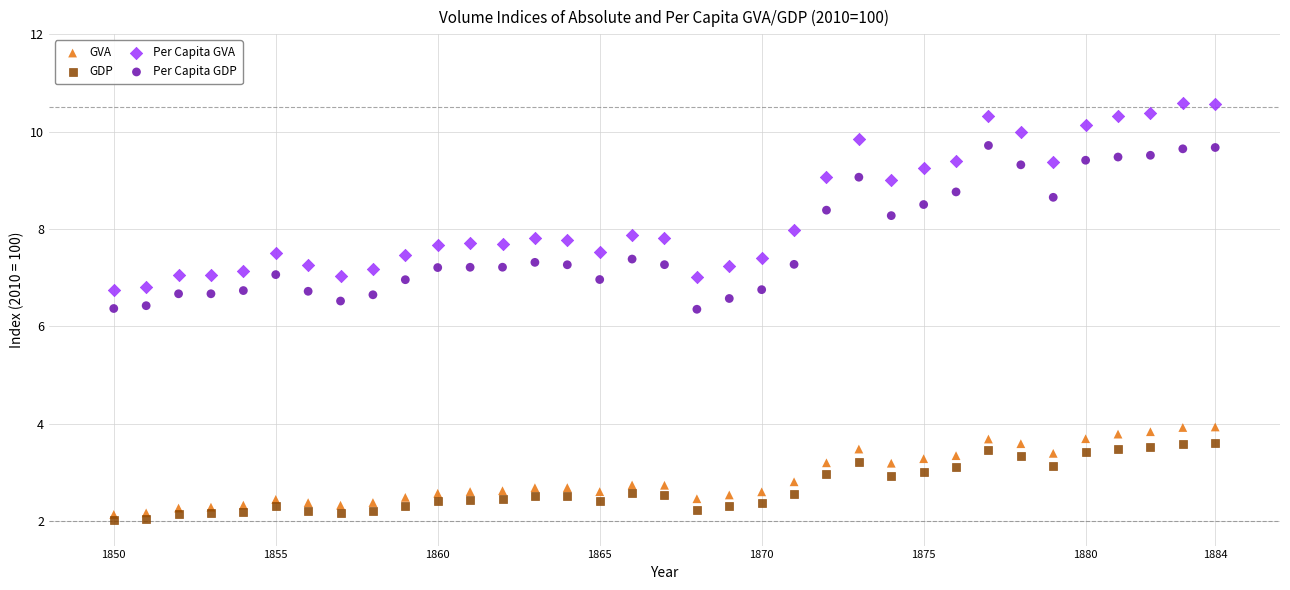

Which series has the largest Y range (max minus min)?

Per Capita GVA